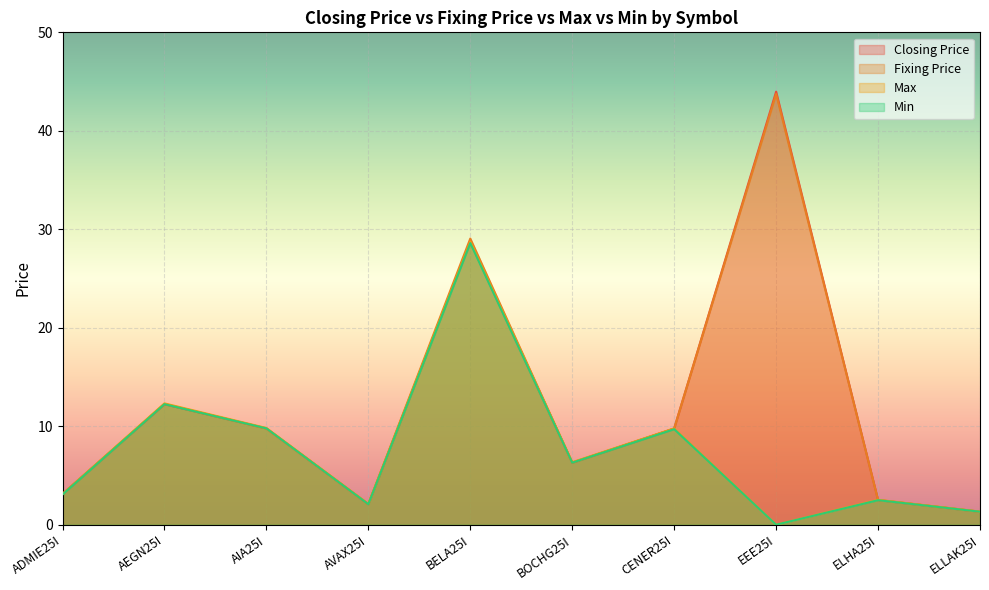

What position from the right is EEE25I?

3